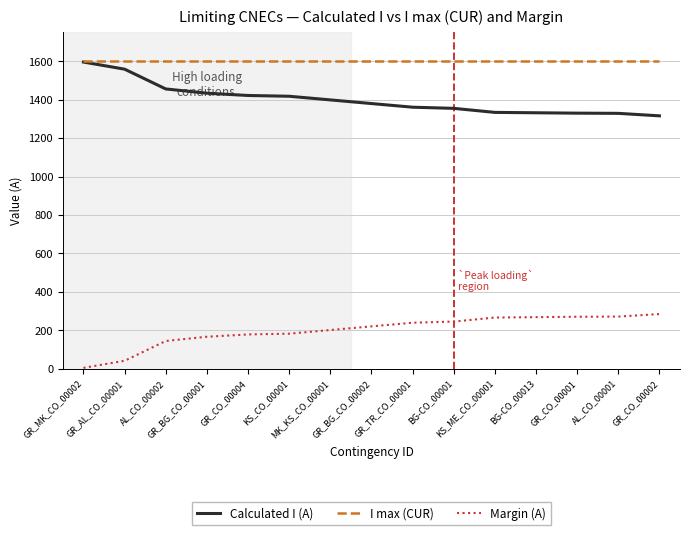

True or false: Margin (A) and Calculated I (A) cross at least once.

False